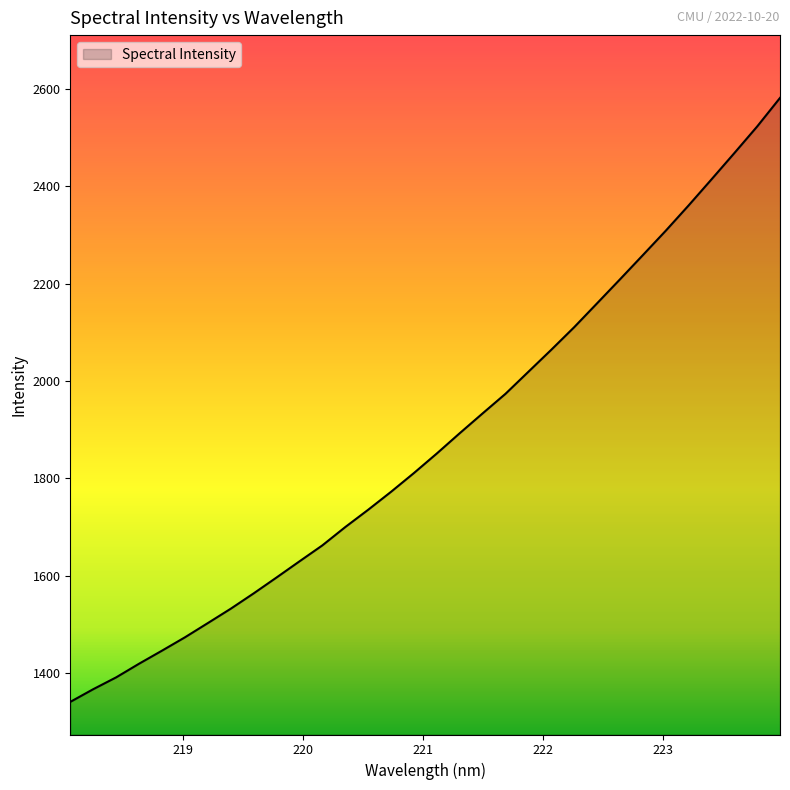

What is the difference between the maximum and minimum values?

1241.5